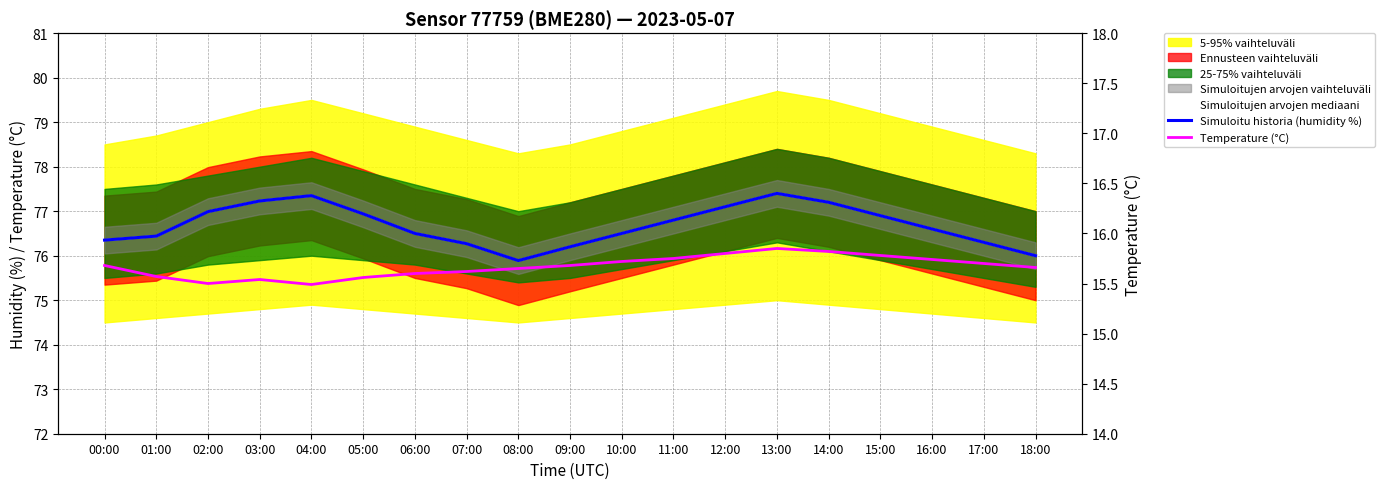

How many lines are shown in the chart?

3